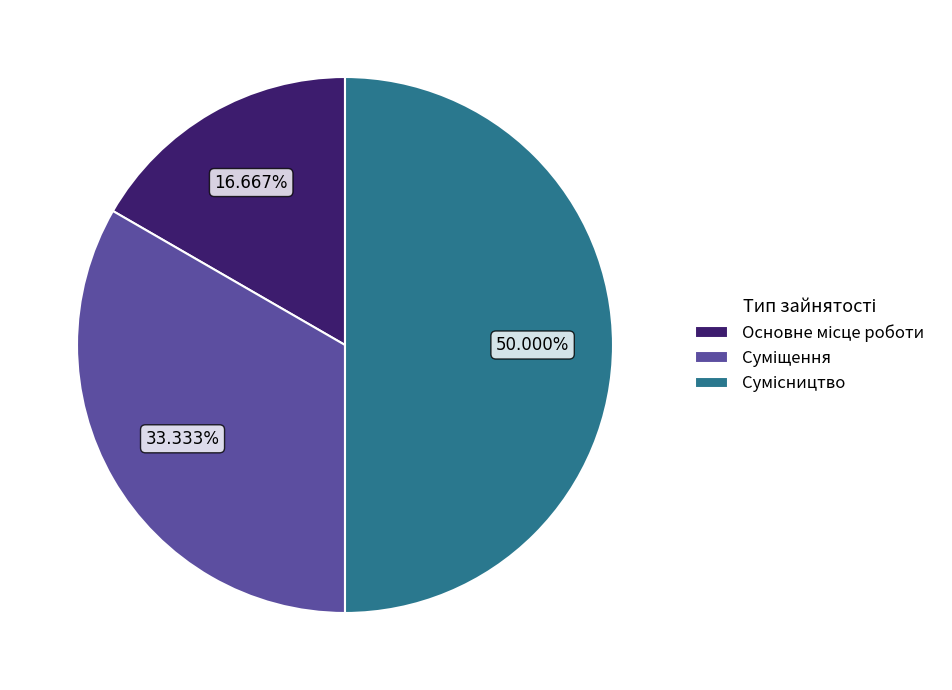

True or false: Суміщення accounts for 25% of the total.

False